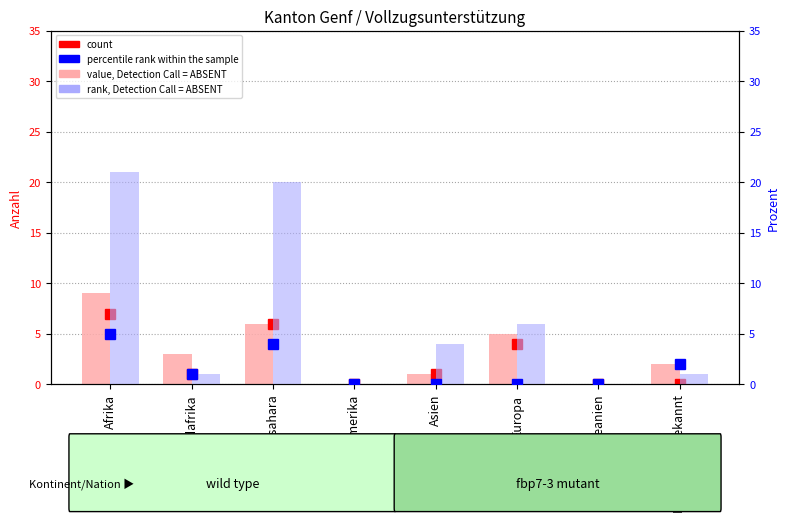

How many distinct data groups are displayed?

4